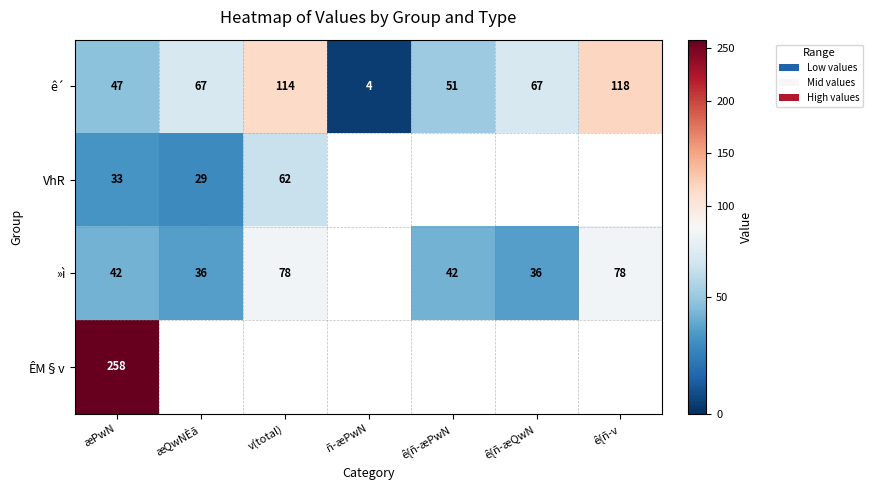

Rank the series at æPwN from lowest to highest value.

VhR, »ì, ê´, ÊM§v